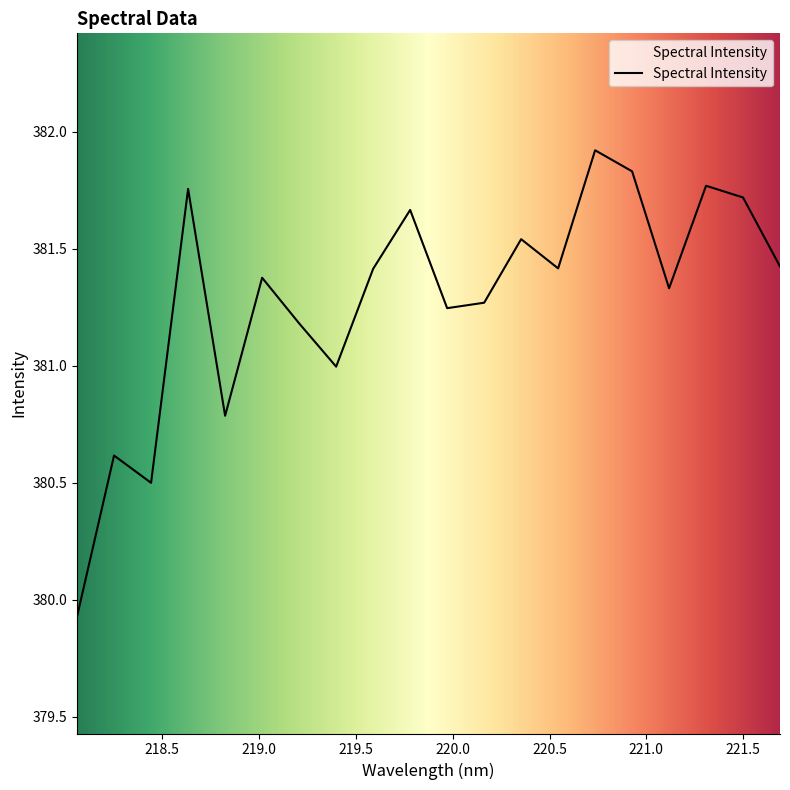

What is the difference between the maximum and minimum values?

2.0